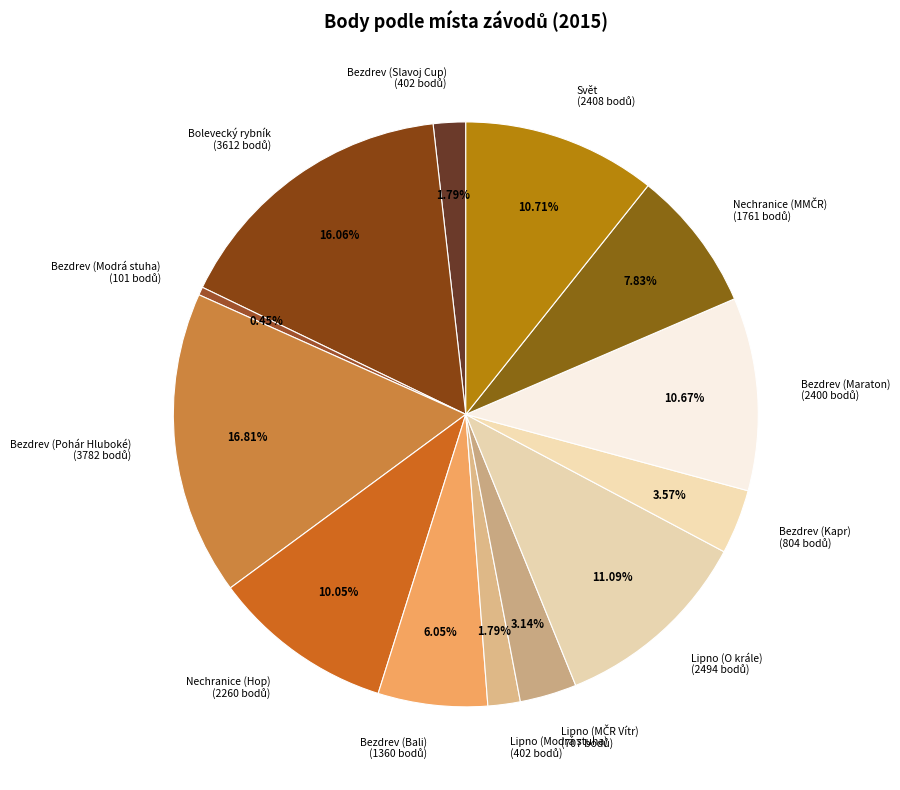

The Bezdrev (Maraton) slice represents 19% of the pie. True or false?

False